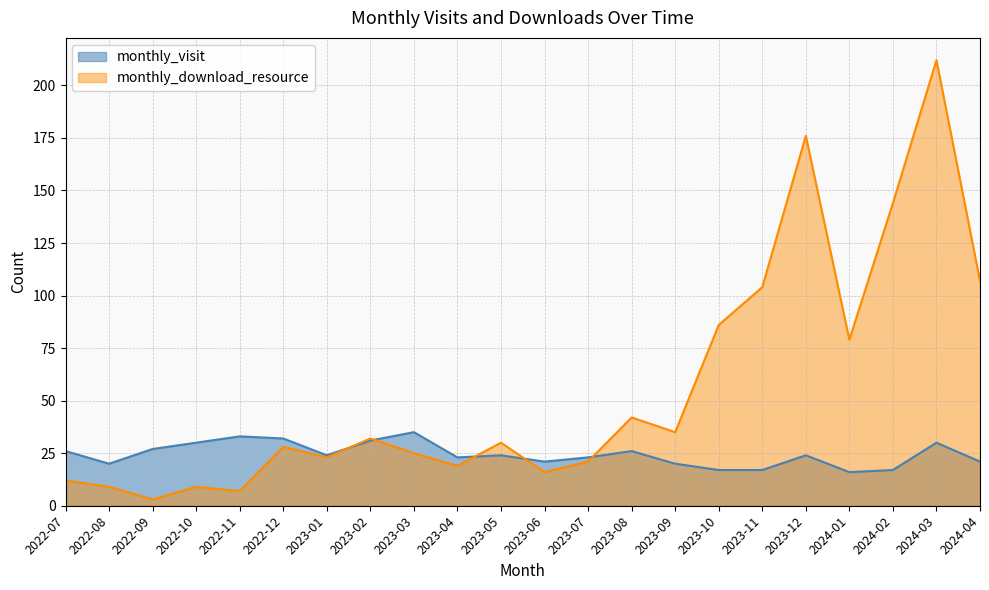

What is the label of the 18th point from the left?

2023-12